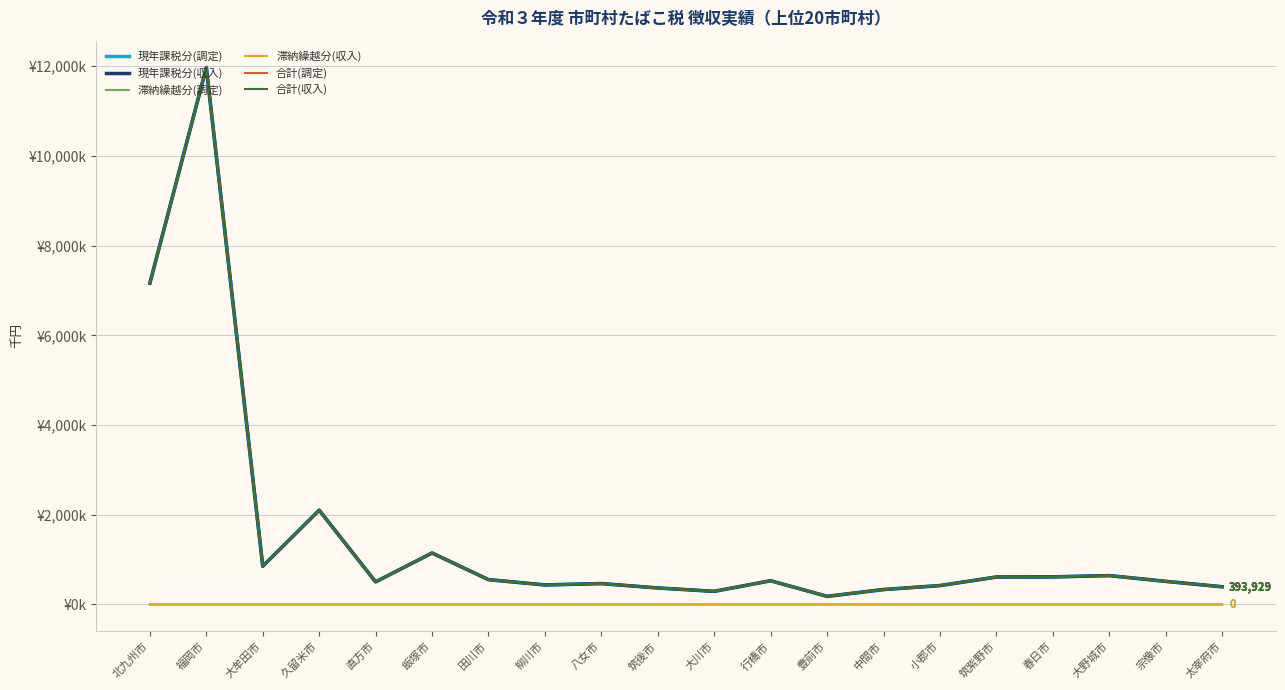

Does the chart have visible grid lines?

Yes